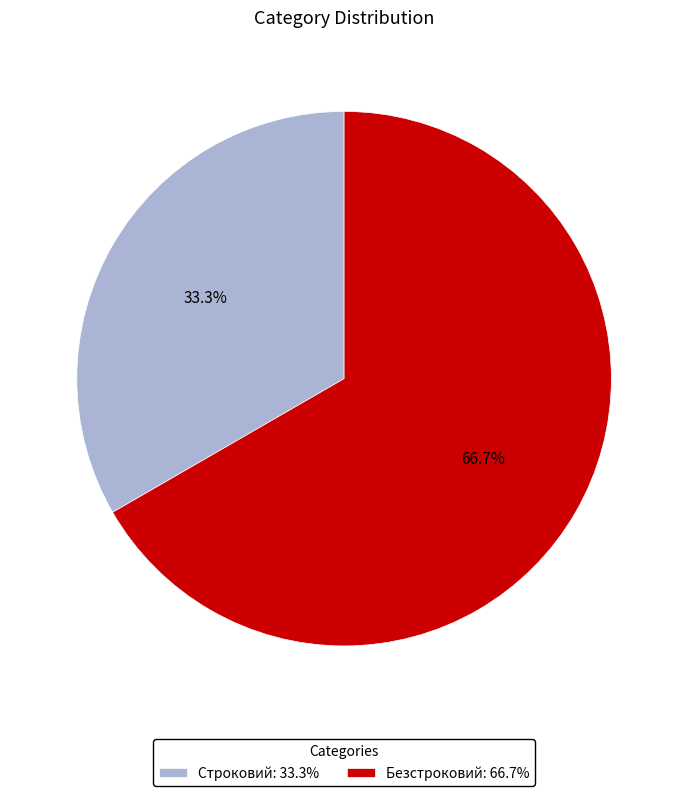

What is the largest slice in the pie chart?

Безстроковий